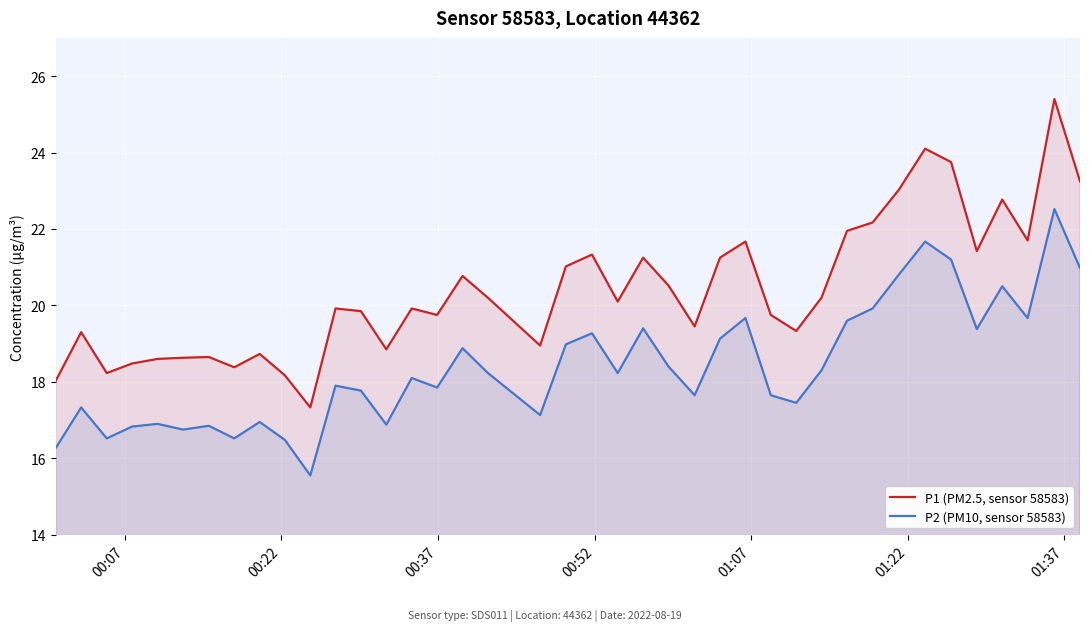

True or false: P1 (PM2.5, sensor 58583) and P2 (PM10, sensor 58583) intersect in this chart.

False